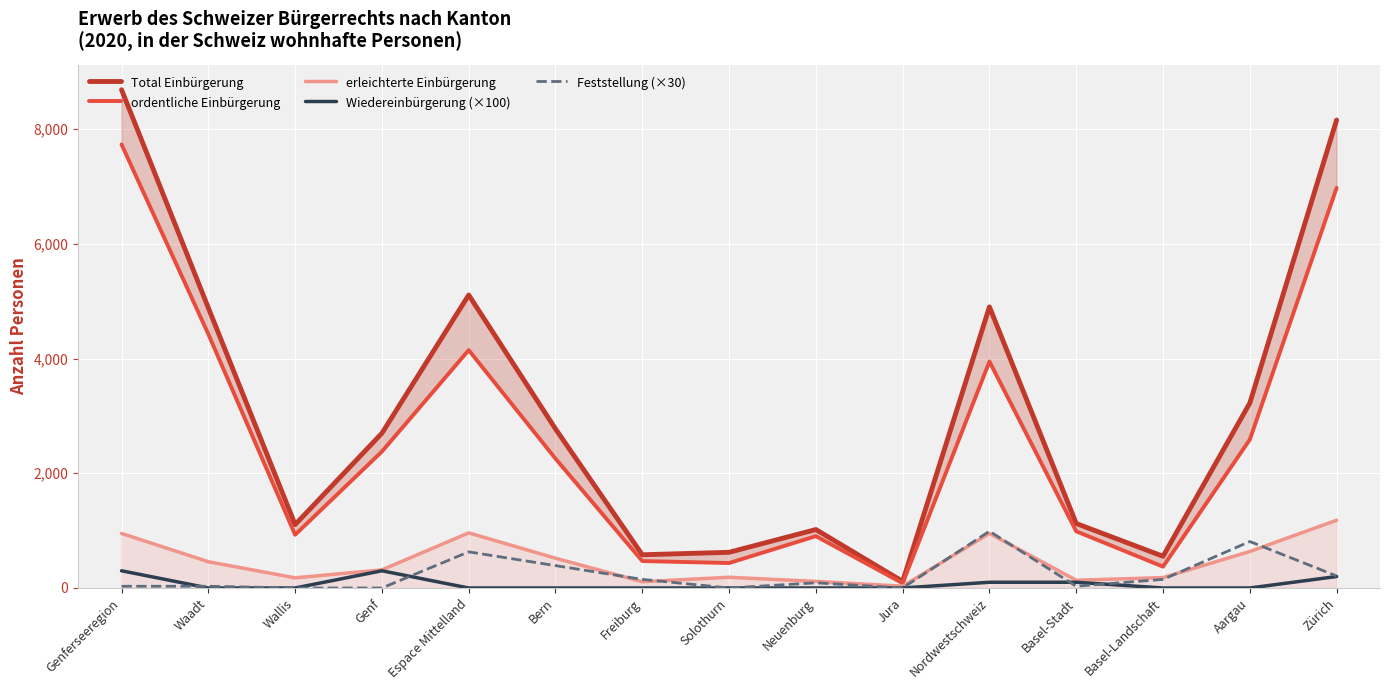

Count the number of categories in the chart.

15